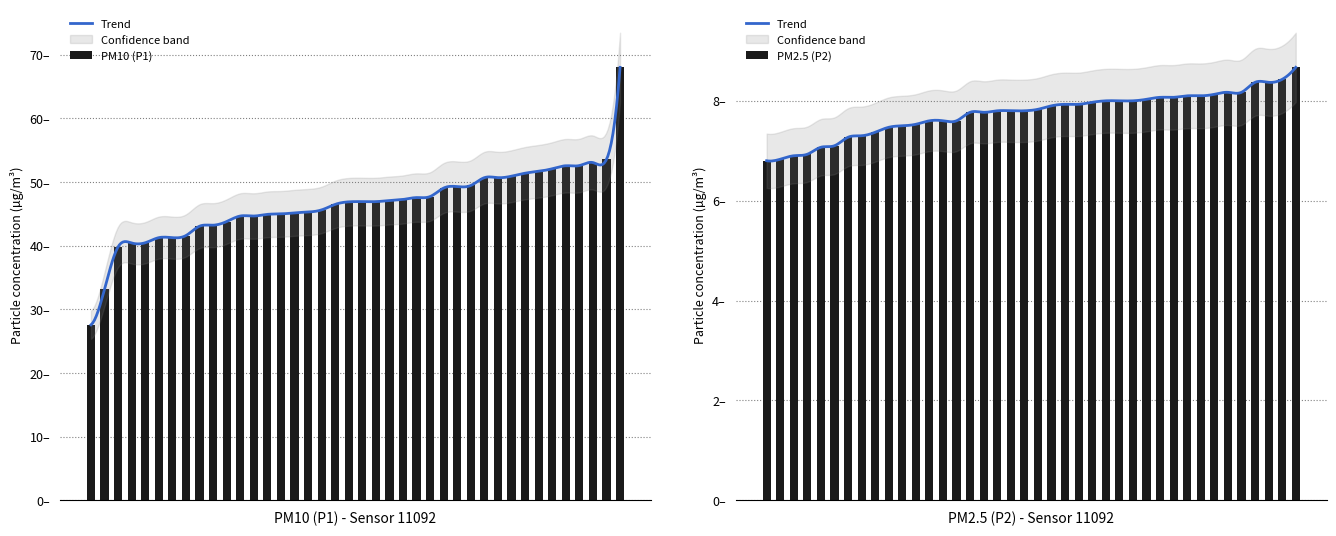

Count the number of categories in the chart.

40